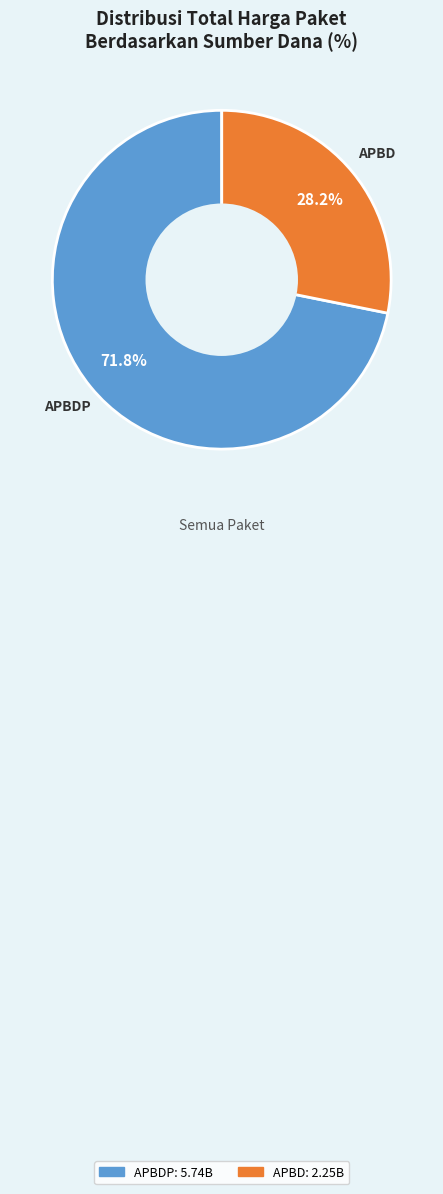

Is there any slice that represents more than half of the pie?

Yes